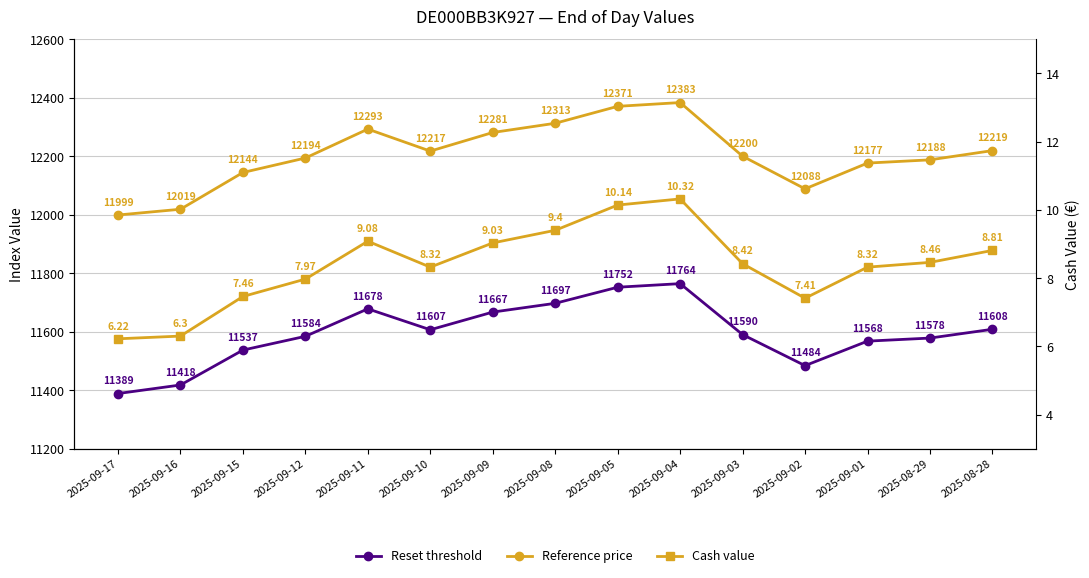

Where is the first local maximum for Reference price?

2025-09-11